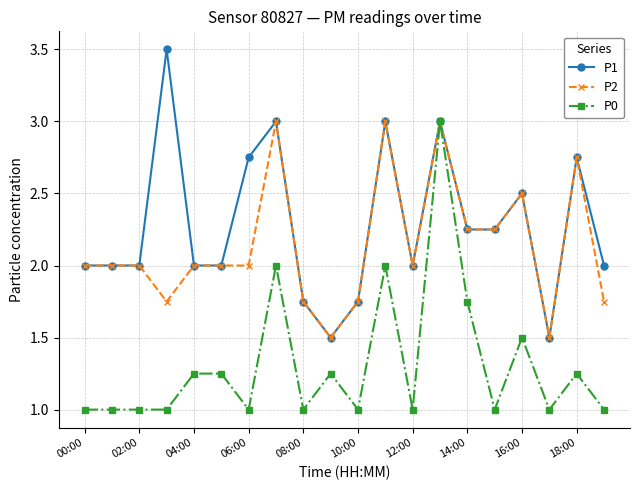

True or false: P0 has more than 1 interior local peaks.

True